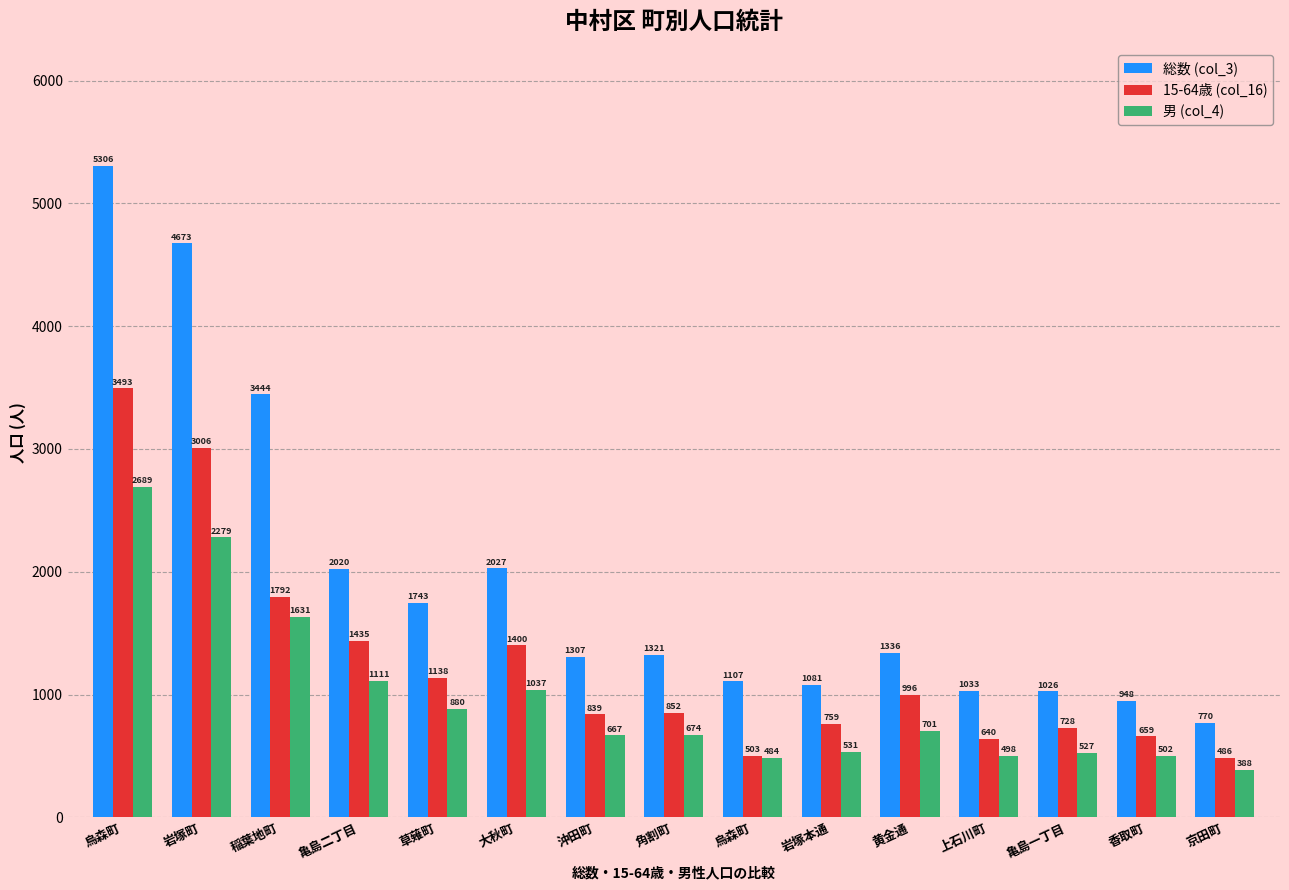

How many series are shown in this chart?

3